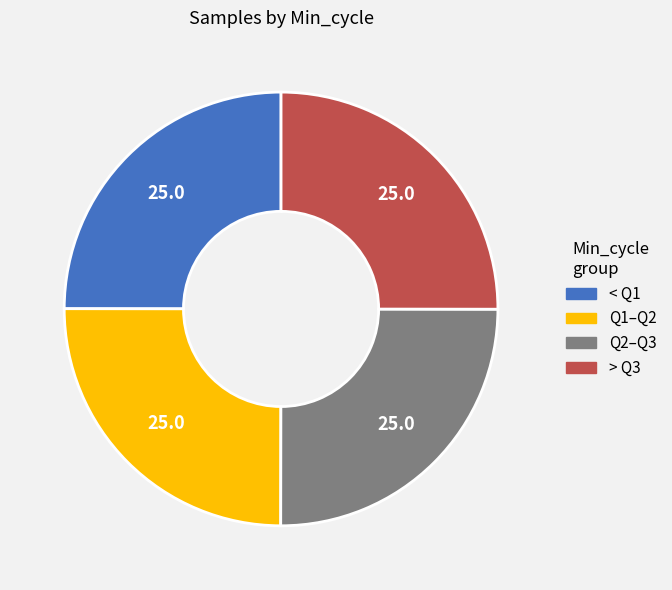

Does any single category account for the majority?

No